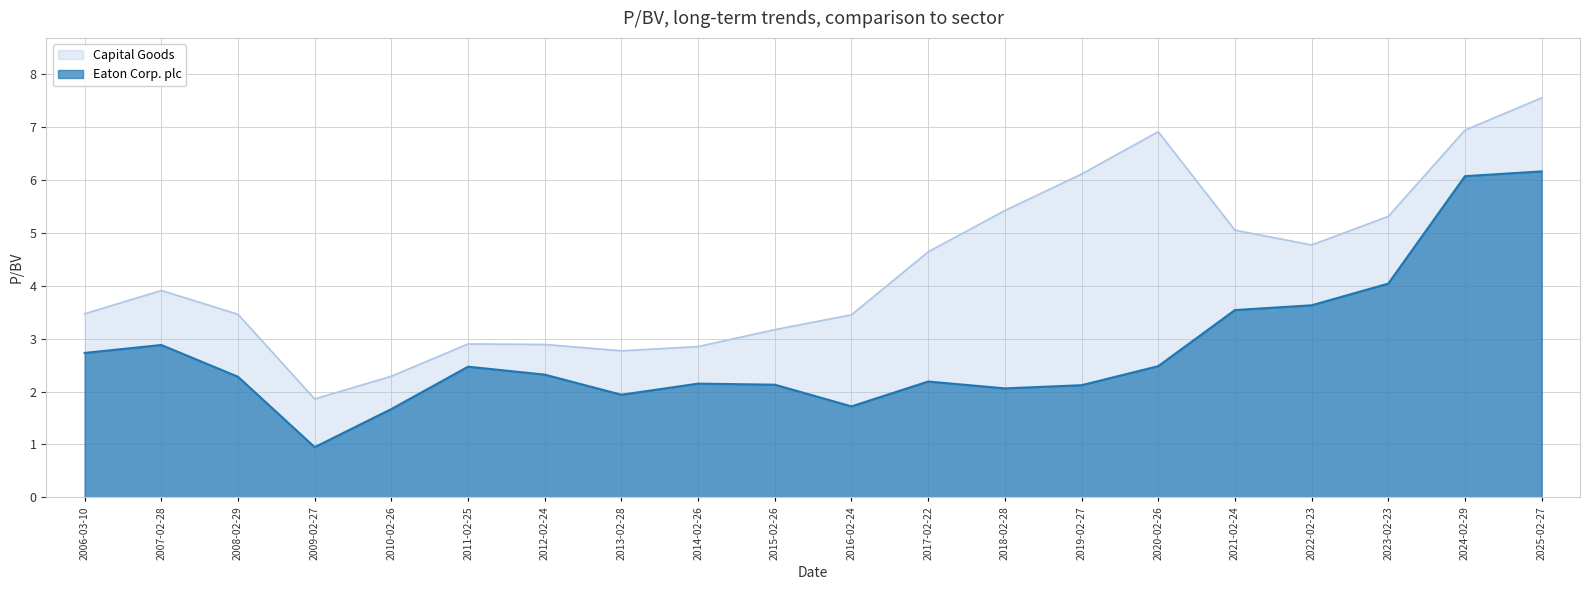

True or false: Eaton Corp. plc and Capital Goods intersect in this chart.

False